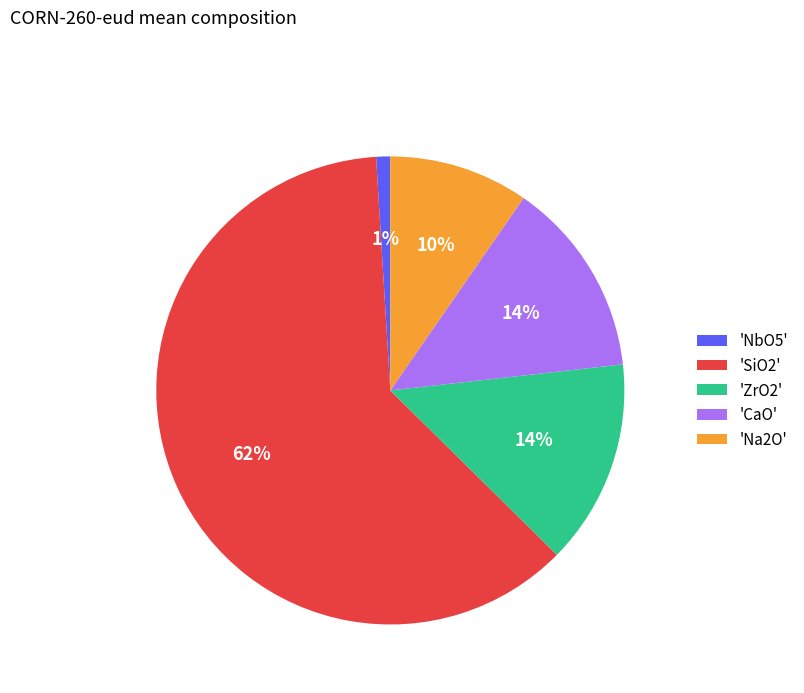

Which slice represents more than half of the pie?

'SiO2'